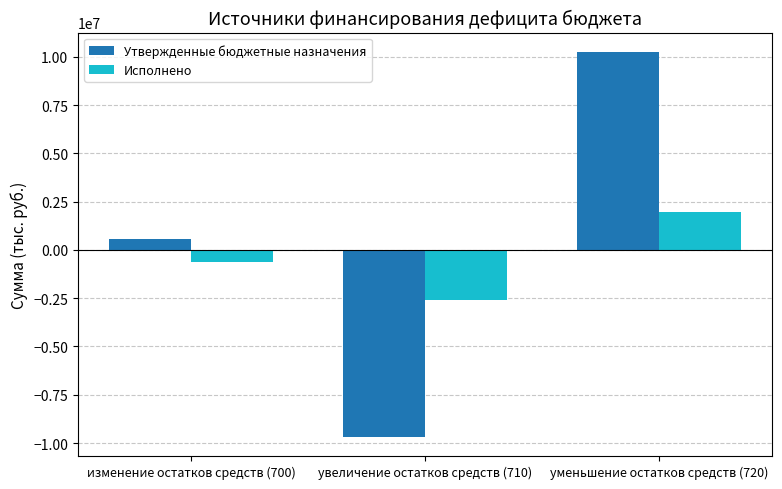

Which series changed the most between изменение остатков средств (700) and уменьшение остатков средств (720)?

Утвержденные бюджетные назначения